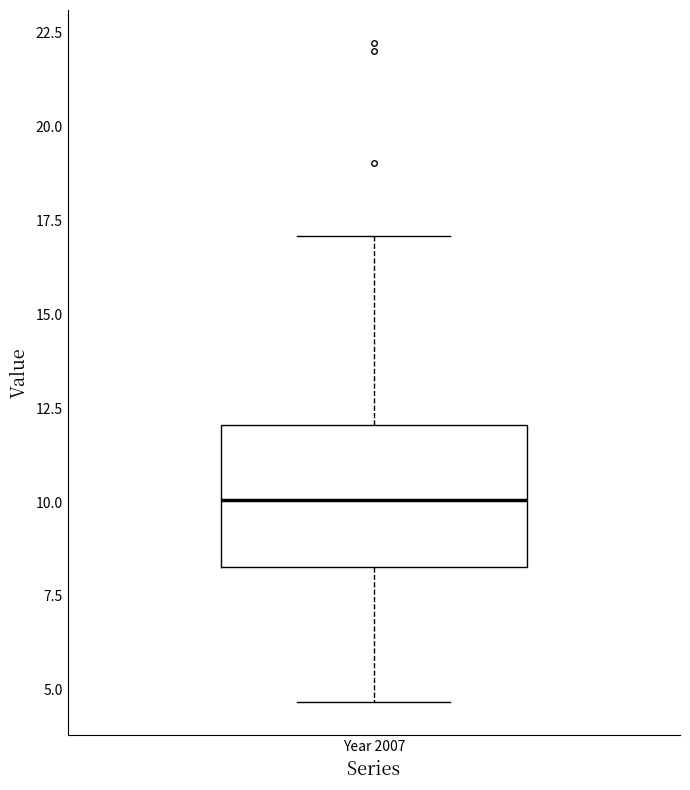

Read this box plot against the y-axis: the position of the median line, the range covered by the box, and the ends of both whiskers. The values are not printed on the chart, so give them approximately, as read against the axis.

median 10.0, box 8.5 to 12.0, whiskers 4.5 to 17.0